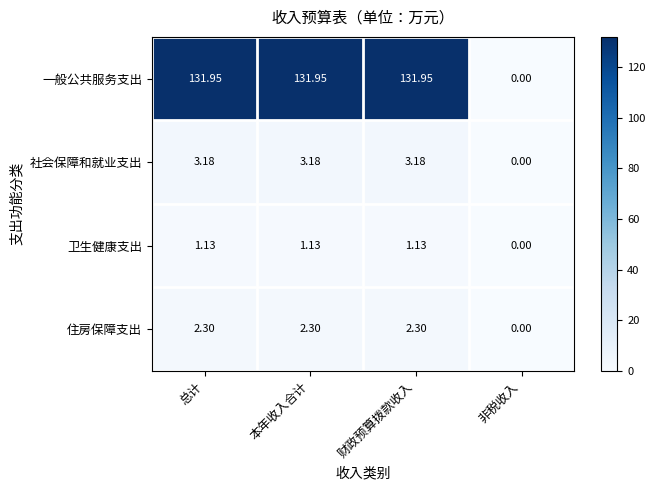

List the series in order of their peak value, lowest first.

卫生健康支出, 住房保障支出, 社会保障和就业支出, 一般公共服务支出